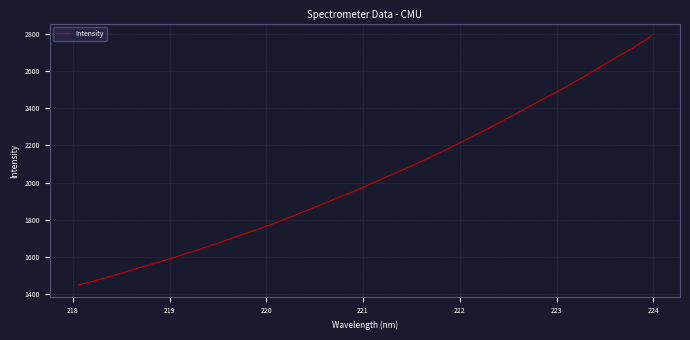

What is the maximum value shown in the chart?

2787.7